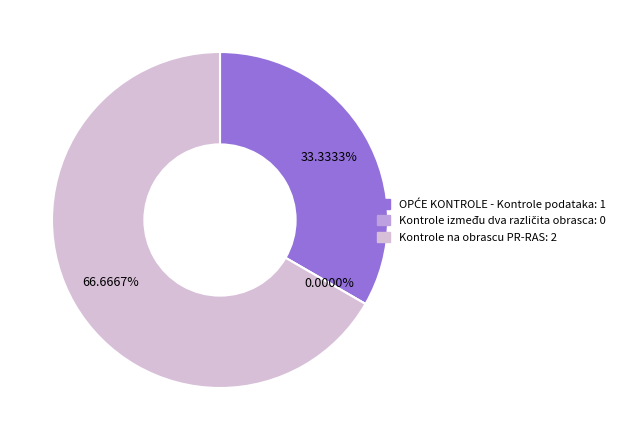

Which category accounts for the majority?

Kontrole na obrascu PR-RAS